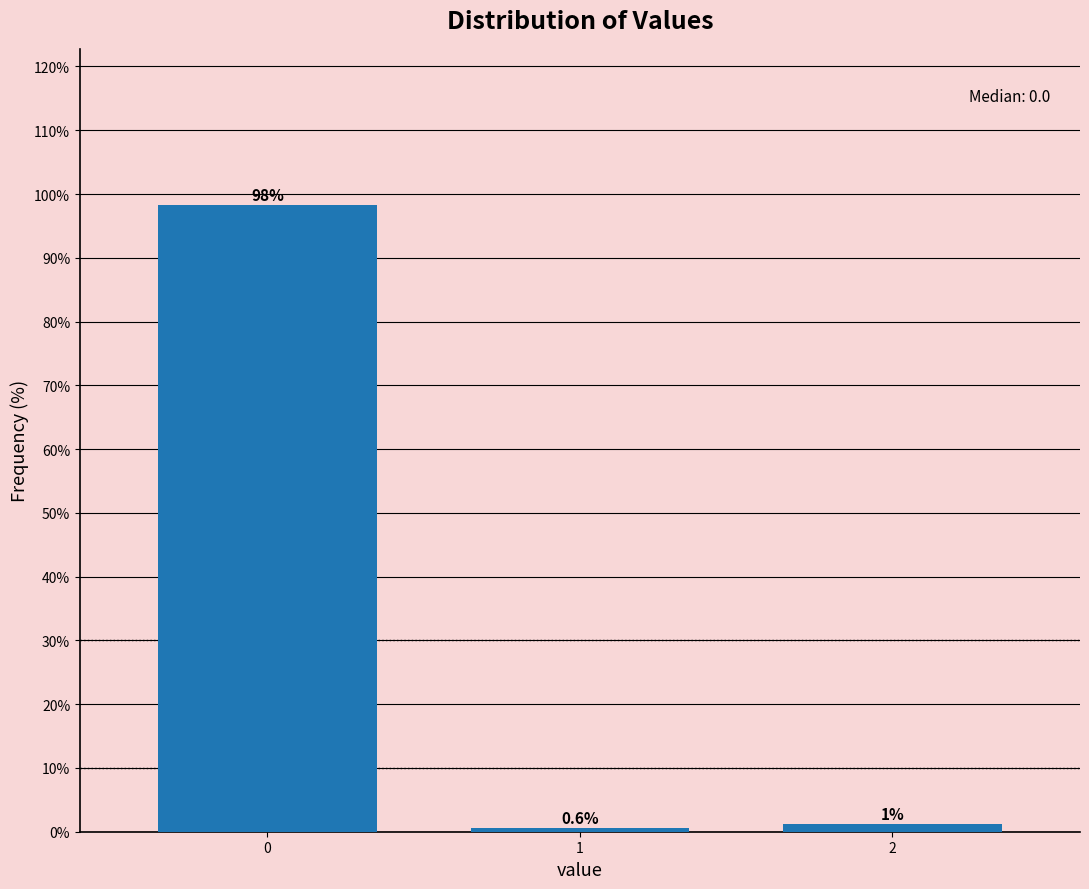

List the labels in order of value, largest first.

0, 2, 1